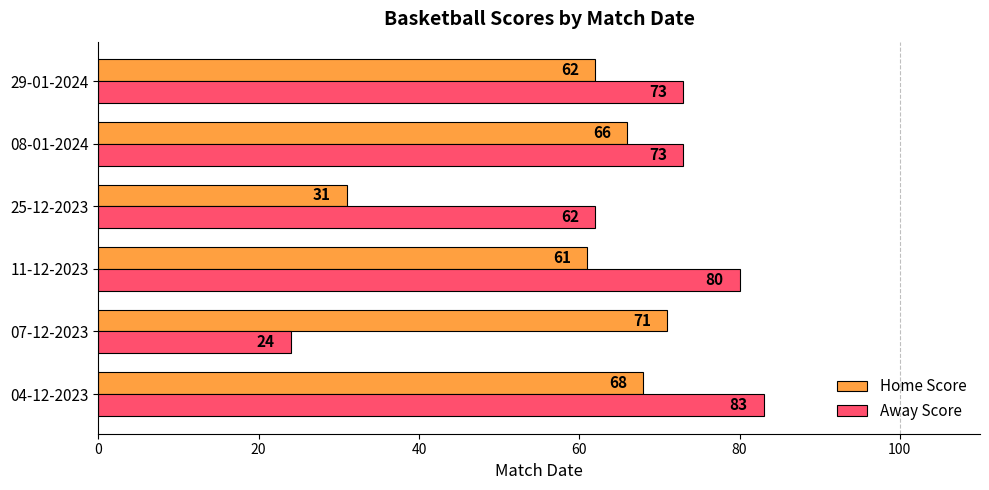

Which series has the largest total across all categories?

Away Score